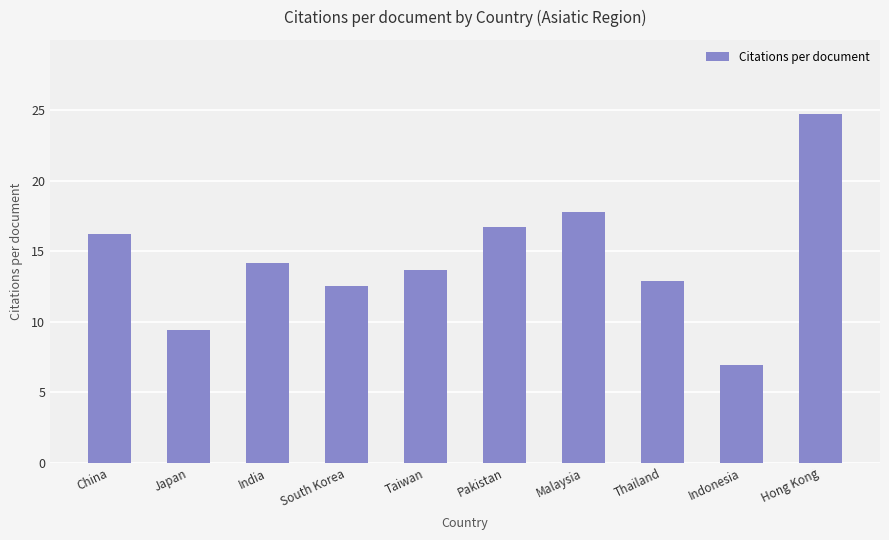

Is it true that the value at Taiwan is 13.7?

True